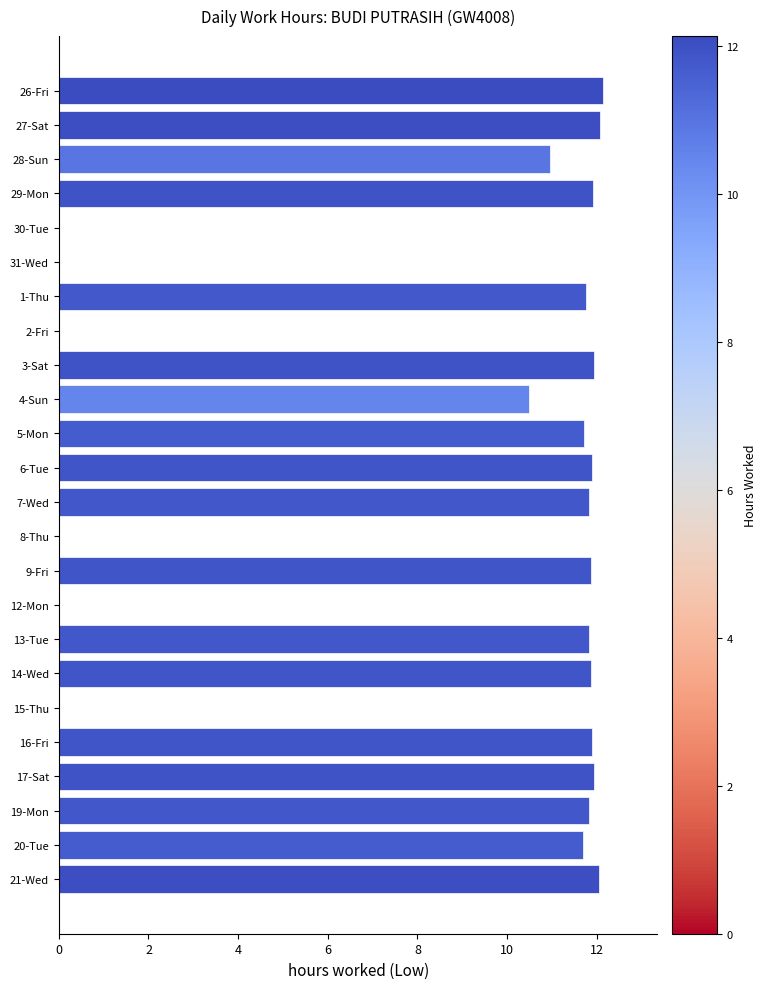

How many series are shown in this chart?

1